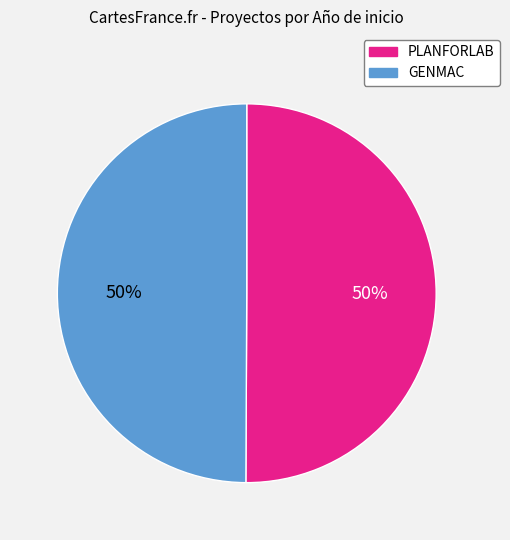

The GENMAC slice represents 50% of the pie. True or false?

True